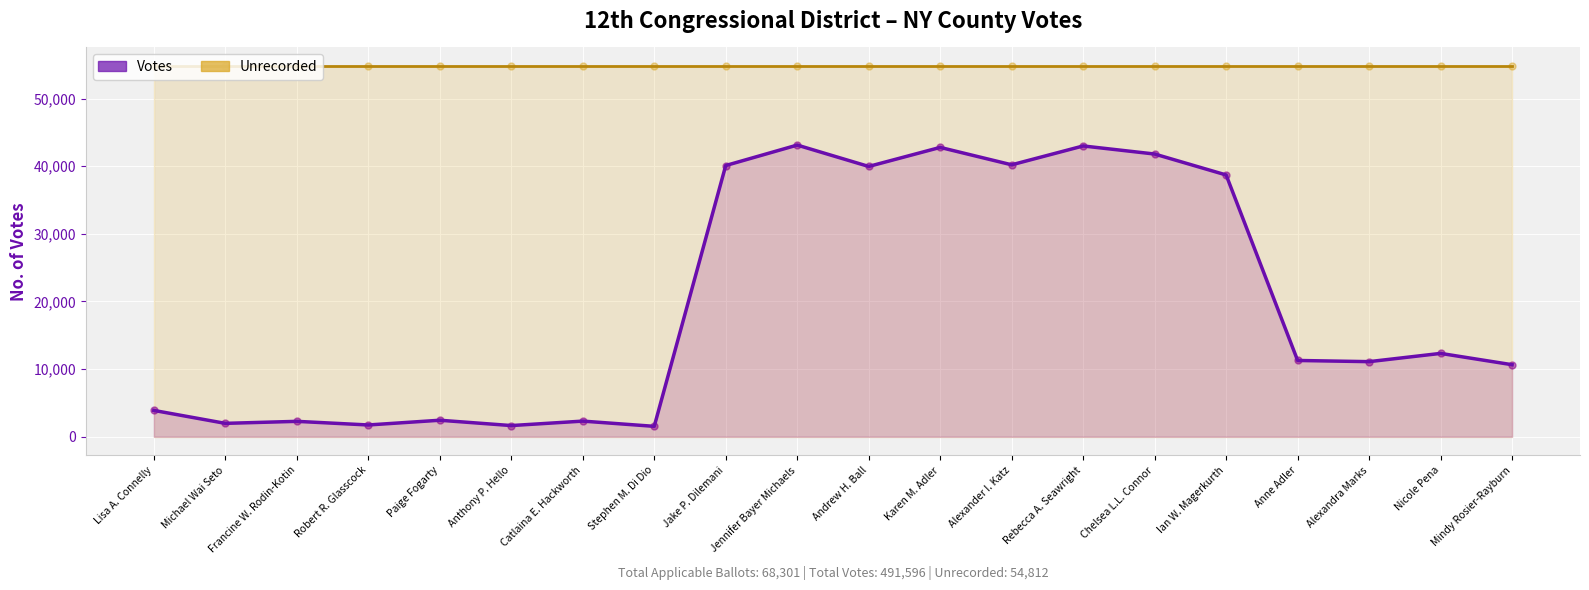

What is the ratio of the value at Jake P. Dilemani to the value at Jennifer Bayer Michaels?

0.9